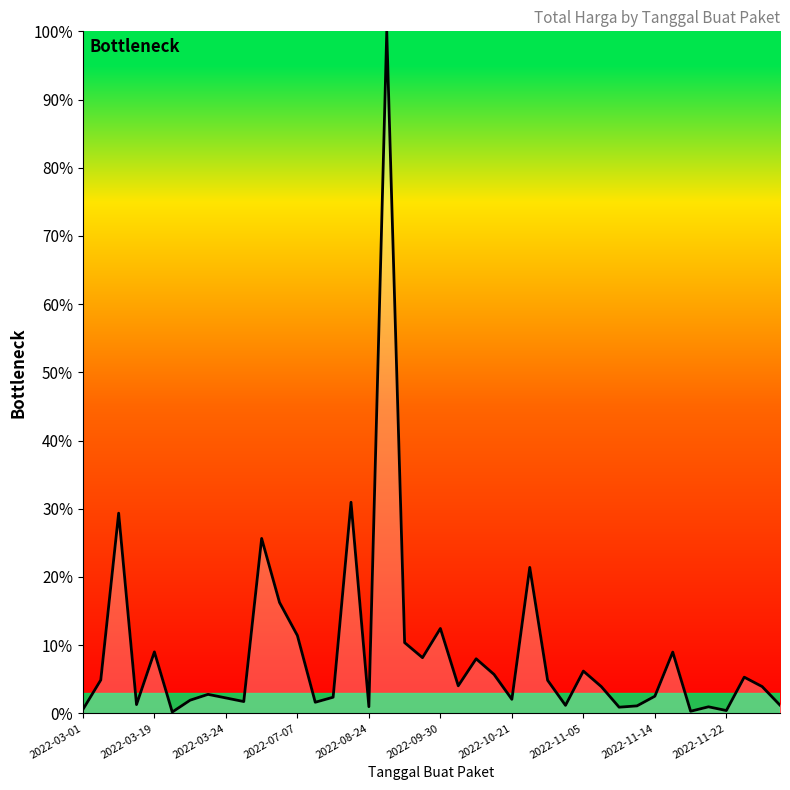

What is the difference between the maximum and minimum values?

99.8